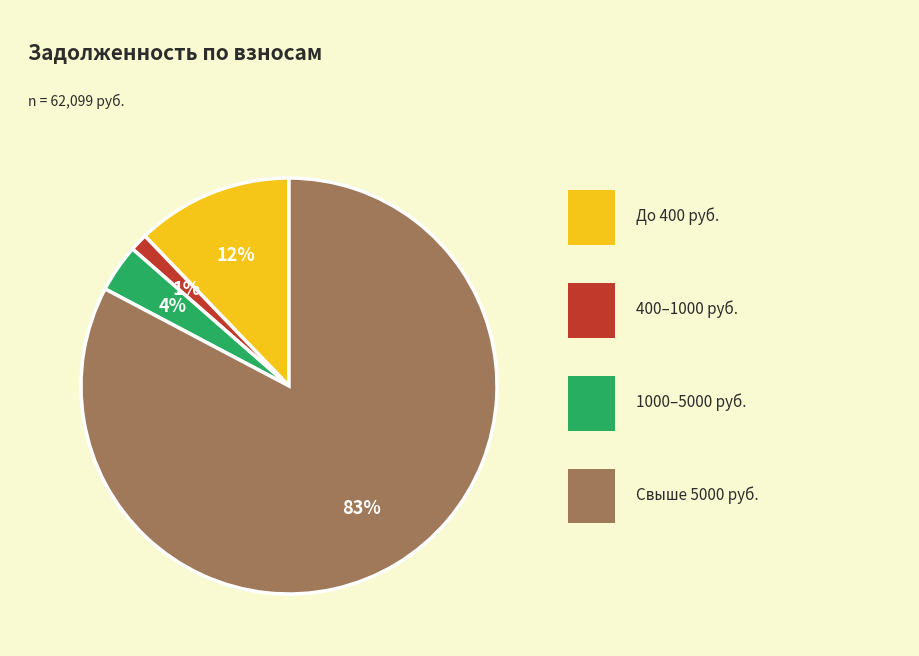

Is there a majority slice in this chart?

Yes